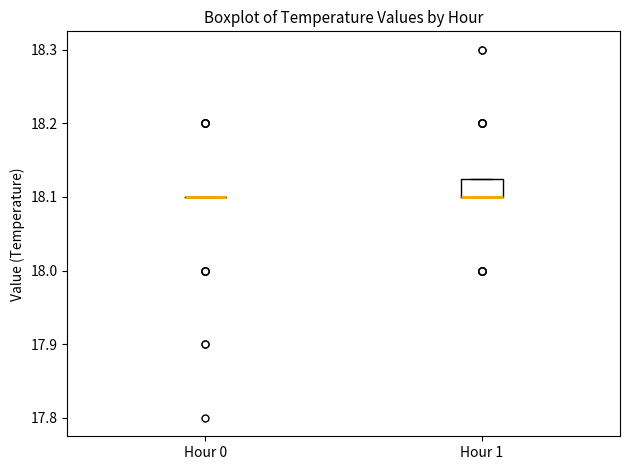

Where is the upper edge of the box for Hour 1 on the y-axis? The values are not printed on the chart, so give them approximately, as read against the axis.

18.13